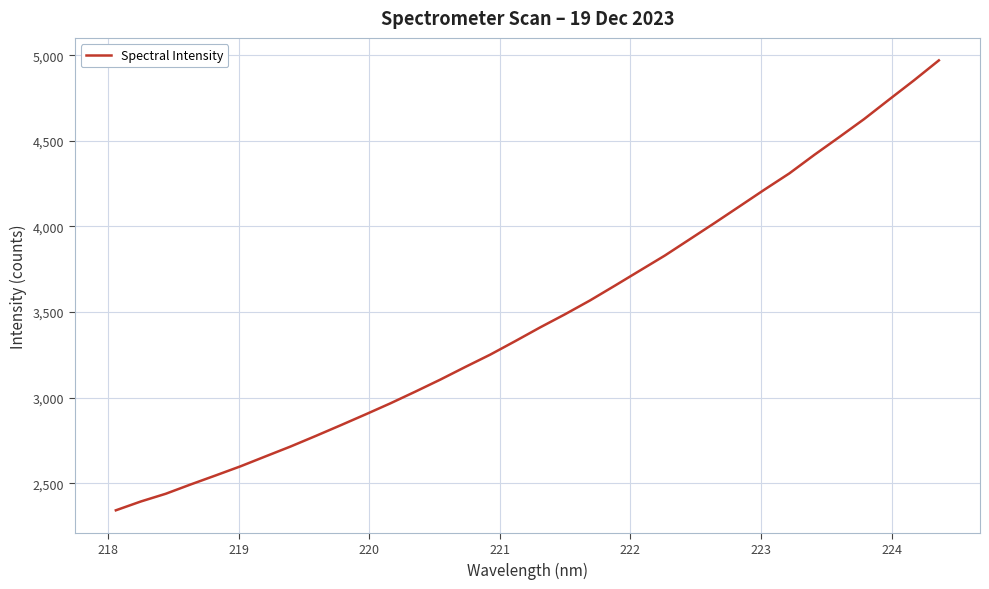

What is the difference between the maximum and minimum values?

2628.9